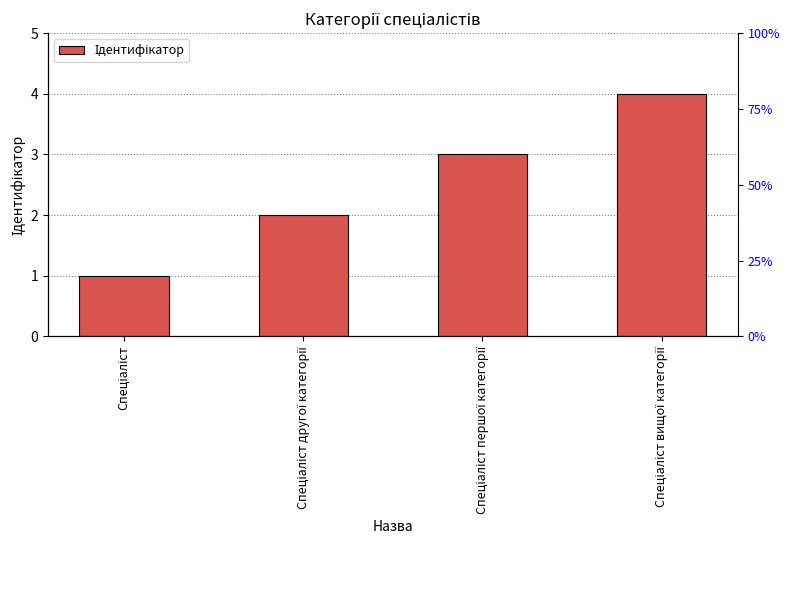

What is the difference between the maximum and second lowest values?

2